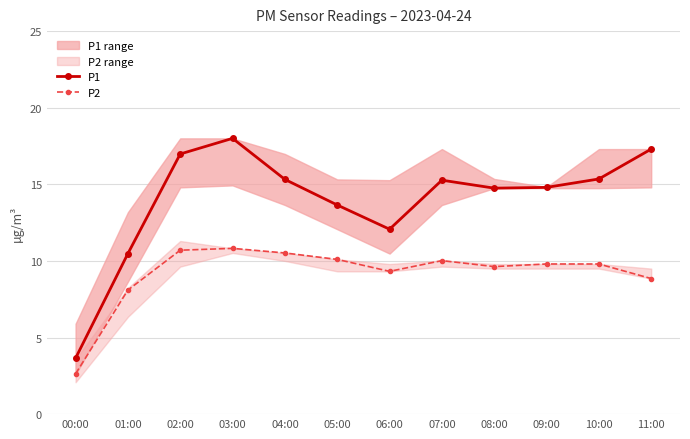

What is the value of the P2 point at the 7th from the left?

9.3